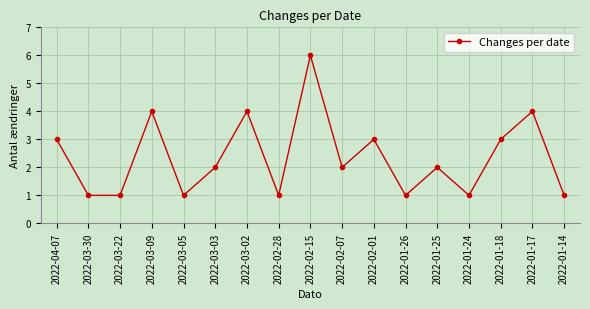

True or false: the data shows 2 at 2022-02-07.

True